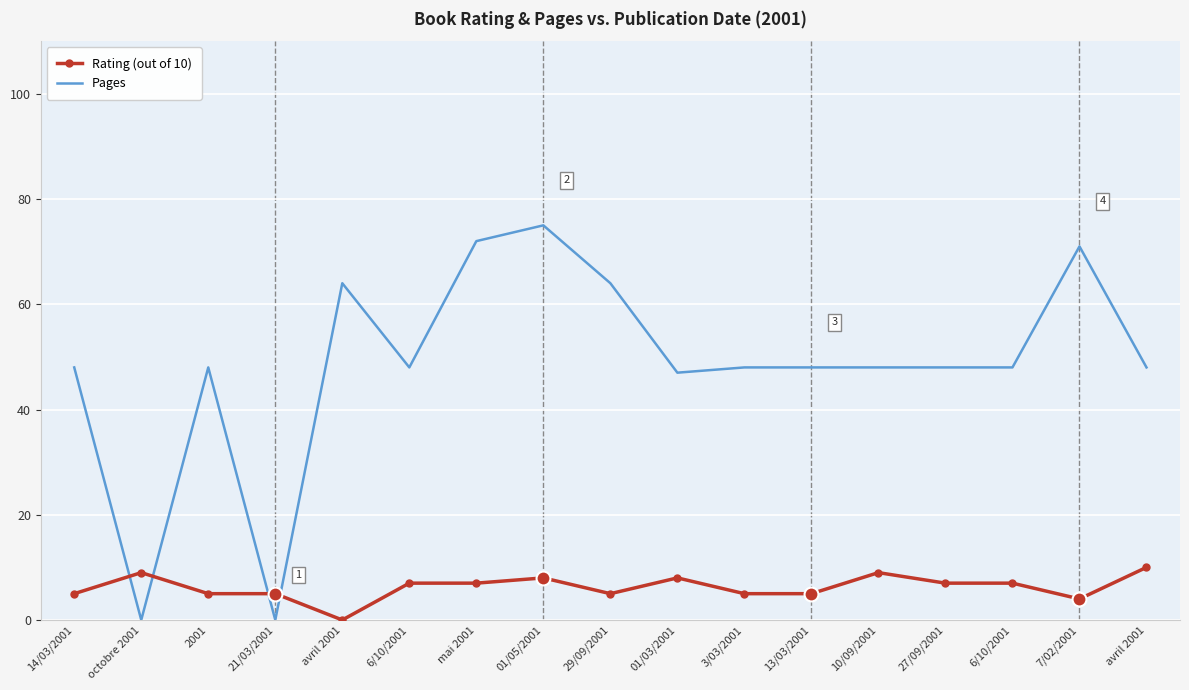

The Rating (out of 10) series shows 4 at 6/10/2001. True or false?

False